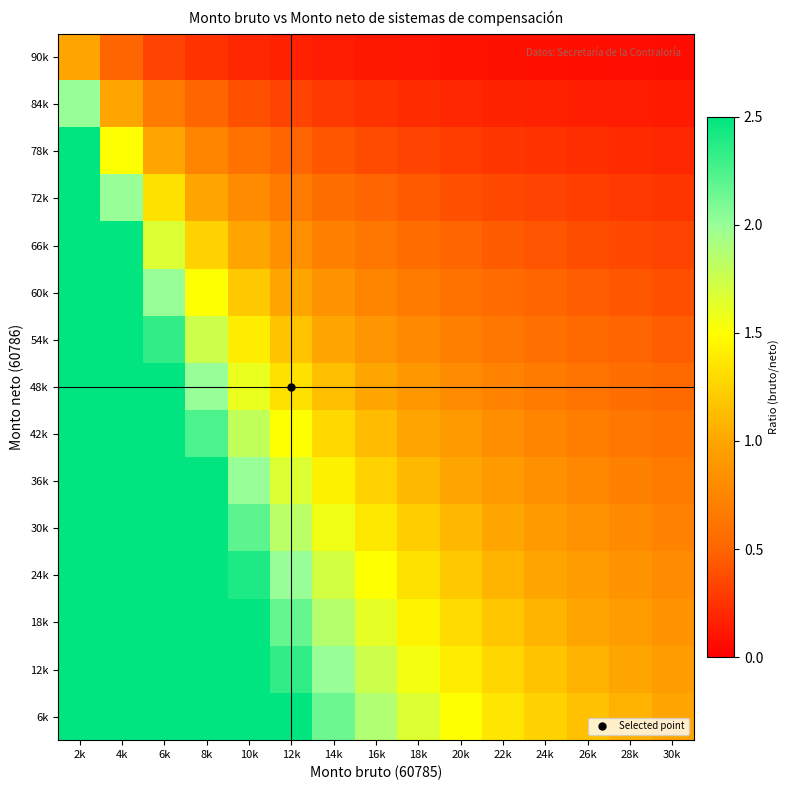

Reading left to right, what are all the values shown in this chart?

90k: 2k=1.0	4k=0.5	6k=0.3	8k=0.2	10k=0.2	12k=0.2	14k=0.1	16k=0.1	18k=0.1	20k=0.1	22k=0.1	24k=0.1	26k=0.1	28k=0.1	30k=0.1
84k: 2k=2.0	4k=1.0	6k=0.7	8k=0.5	10k=0.4	12k=0.3	14k=0.3	16k=0.2	18k=0.2	20k=0.2	22k=0.2	24k=0.2	26k=0.2	28k=0.1	30k=0.1
78k: 2k=3.0	4k=1.5	6k=1.0	8k=0.8	10k=0.6	12k=0.5	14k=0.4	16k=0.4	18k=0.3	20k=0.3	22k=0.3	24k=0.2	26k=0.2	28k=0.2	30k=0.2
72k: 2k=4.0	4k=2.0	6k=1.3	8k=1.0	10k=0.8	12k=0.7	14k=0.6	16k=0.5	18k=0.4	20k=0.4	22k=0.4	24k=0.3	26k=0.3	28k=0.3	30k=0.3
66k: 2k=5.0	4k=2.5	6k=1.7	8k=1.2	10k=1.0	12k=0.8	14k=0.7	16k=0.6	18k=0.6	20k=0.5	22k=0.5	24k=0.4	26k=0.4	28k=0.4	30k=0.3
60k: 2k=6.0	4k=3.0	6k=2.0	8k=1.5	10k=1.2	12k=1.0	14k=0.9	16k=0.8	18k=0.7	20k=0.6	22k=0.5	24k=0.5	26k=0.5	28k=0.4	30k=0.4
54k: 2k=7.0	4k=3.5	6k=2.3	8k=1.8	10k=1.4	12k=1.2	14k=1.0	16k=0.9	18k=0.8	20k=0.7	22k=0.6	24k=0.6	26k=0.5	28k=0.5	30k=0.5
48k: 2k=8.0	4k=4.0	6k=2.7	8k=2.0	10k=1.6	12k=1.3	14k=1.1	16k=1.0	18k=0.9	20k=0.8	22k=0.7	24k=0.7	26k=0.6	28k=0.6	30k=0.5
42k: 2k=9.0	4k=4.5	6k=3.0	8k=2.2	10k=1.8	12k=1.5	14k=1.3	16k=1.1	18k=1.0	20k=0.9	22k=0.8	24k=0.8	26k=0.7	28k=0.6	30k=0.6
36k: 2k=10.0	4k=5.0	6k=3.3	8k=2.5	10k=2.0	12k=1.7	14k=1.4	16k=1.2	18k=1.1	20k=1.0	22k=0.9	24k=0.8	26k=0.8	28k=0.7	30k=0.7
30k: 2k=11.0	4k=5.5	6k=3.7	8k=2.8	10k=2.2	12k=1.8	14k=1.6	16k=1.4	18k=1.2	20k=1.1	22k=1.0	24k=0.9	26k=0.8	28k=0.8	30k=0.7
24k: 2k=12.0	4k=6.0	6k=4.0	8k=3.0	10k=2.4	12k=2.0	14k=1.7	16k=1.5	18k=1.3	20k=1.2	22k=1.1	24k=1.0	26k=0.9	28k=0.9	30k=0.8
18k: 2k=13.0	4k=6.5	6k=4.3	8k=3.2	10k=2.6	12k=2.2	14k=1.9	16k=1.6	18k=1.4	20k=1.3	22k=1.2	24k=1.1	26k=1.0	28k=0.9	30k=0.9
12k: 2k=14.0	4k=7.0	6k=4.7	8k=3.5	10k=2.8	12k=2.3	14k=2.0	16k=1.8	18k=1.6	20k=1.4	22k=1.3	24k=1.2	26k=1.1	28k=1.0	30k=0.9
6k: 2k=15.0	4k=7.5	6k=5.0	8k=3.8	10k=3.0	12k=2.5	14k=2.1	16k=1.9	18k=1.7	20k=1.5	22k=1.4	24k=1.2	26k=1.2	28k=1.1	30k=1.0